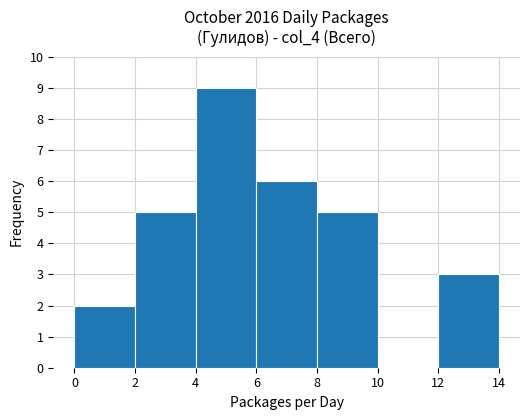

Reading left to right, transcribe this chart: for each bar, give the range it covers on the x-axis and its height. The values are not printed on the chart, so give them approximately, as read against the axis.

0 to 2: 2
2 to 4: 5
4 to 6: 9
6 to 8: 6
8 to 10: 5
10 to 12: 0
12 to 14: 3